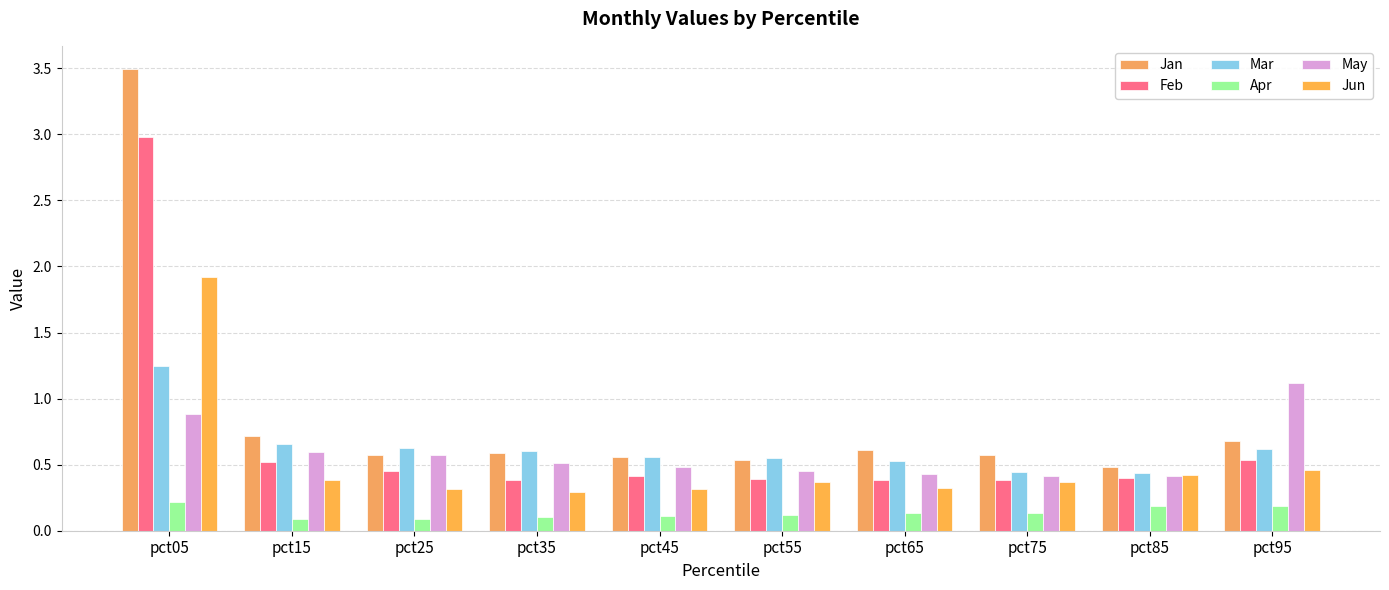

What is the total value across all series at pct15?

3.0